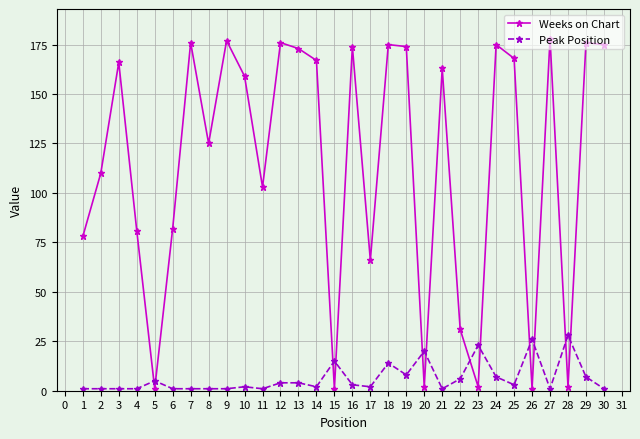

What is the difference between the highest and lowest values at 19?

166